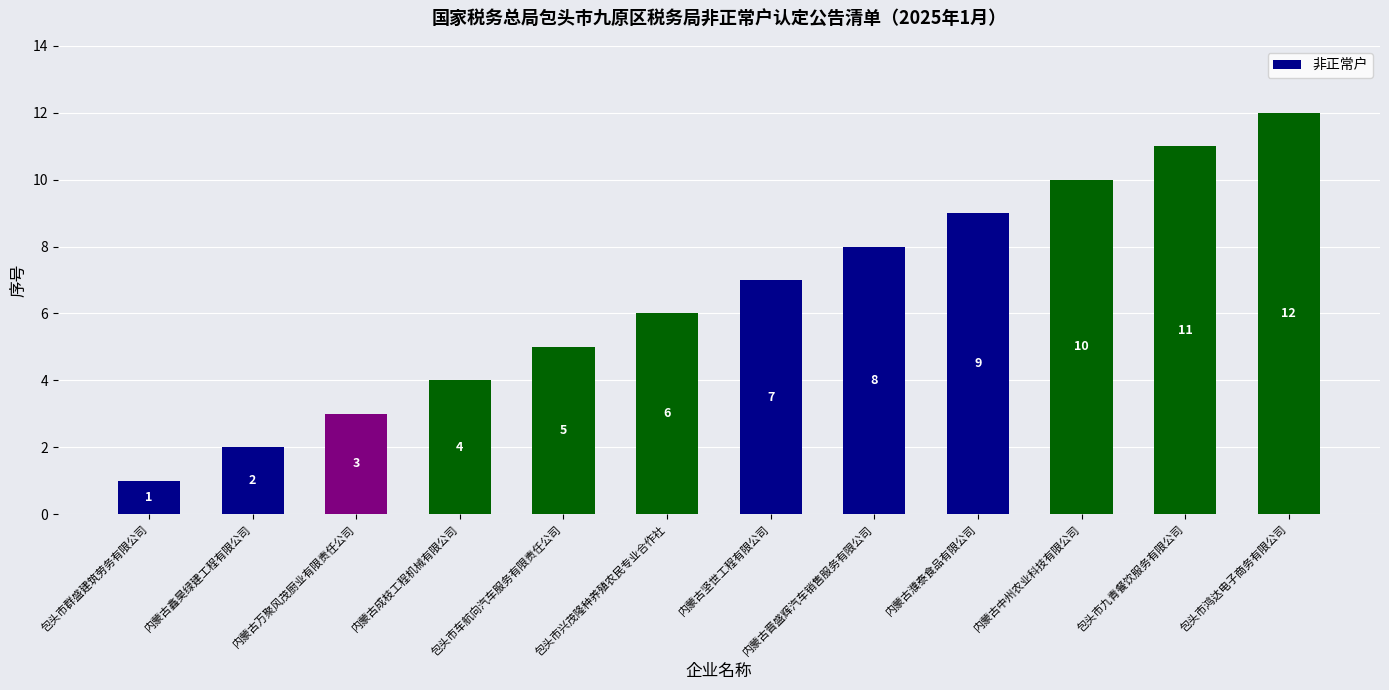

Does the chart contain stacked bars?

No